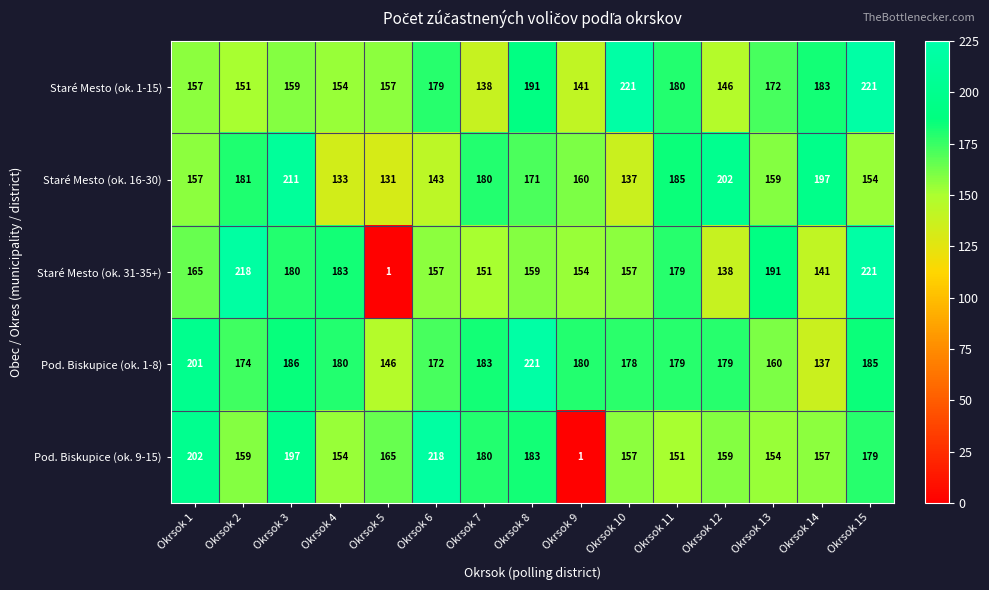

What value does the Staré Mesto (ok. 31-35+) series have at Okrsok 2, to the nearest 5?

220